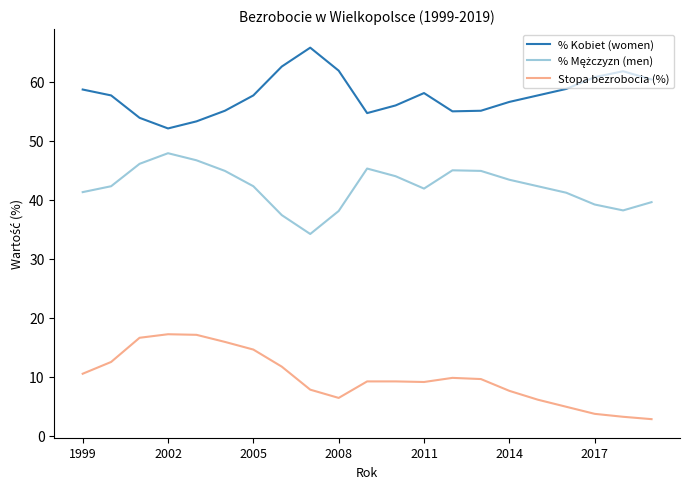

What is the difference between the maximum and minimum values in the Stopa bezrobocia (%) series?

14.4